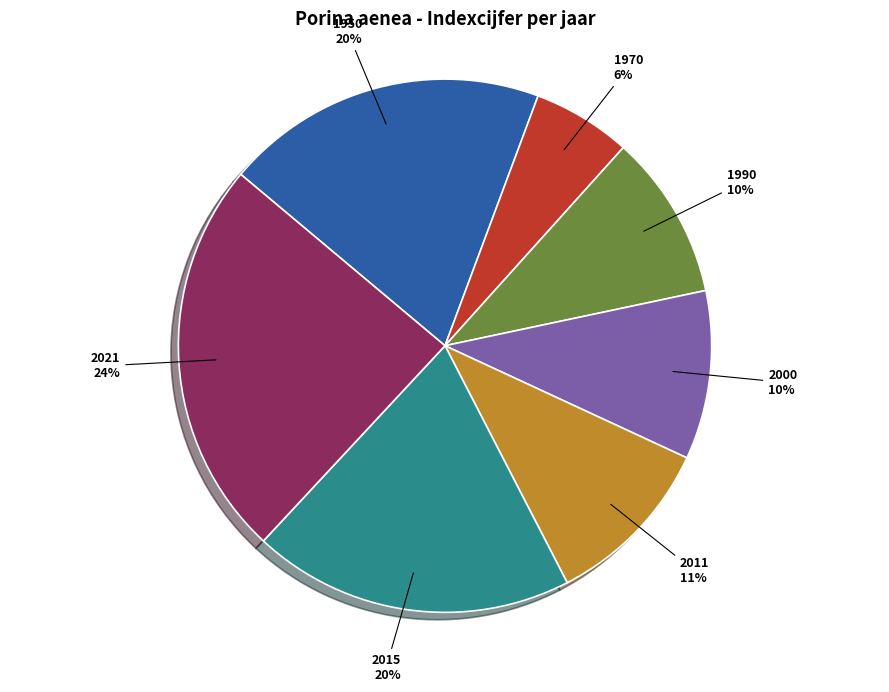

Do 2011 and 1970 together represent more than half of the pie?

No